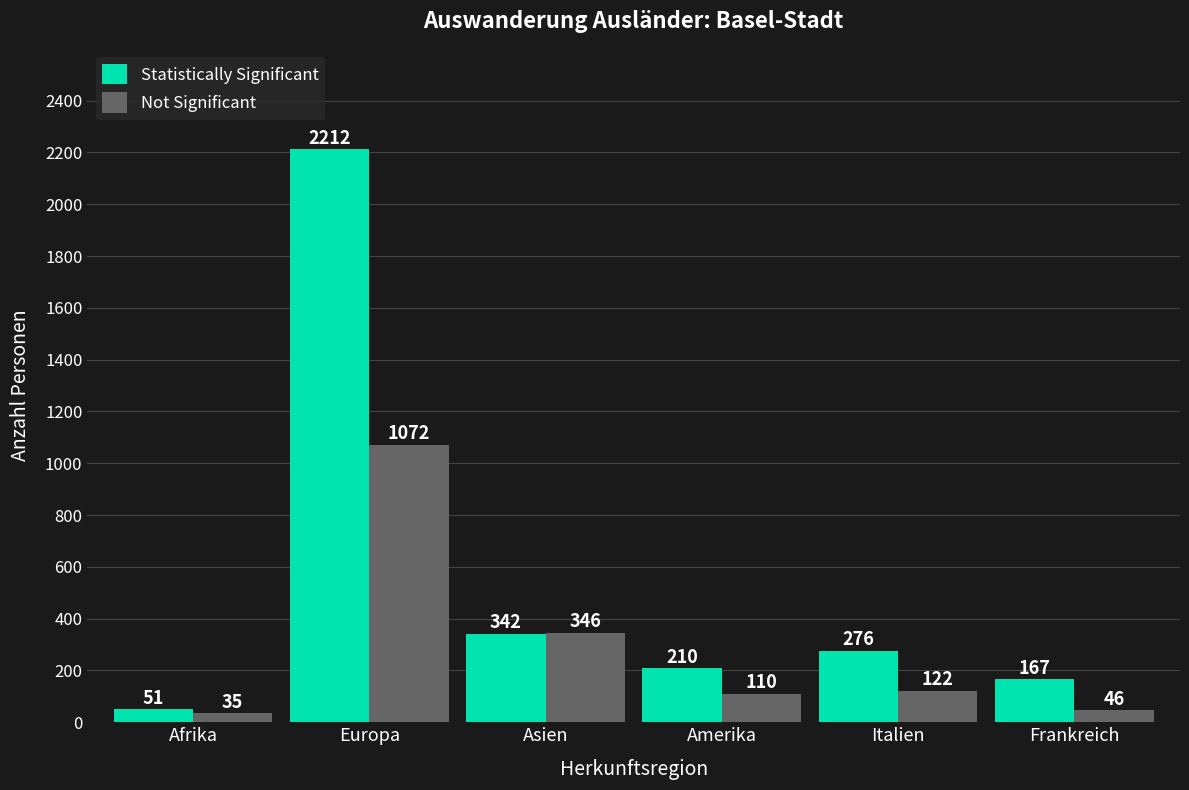

At which label does Statistically Significant first exceed 276?

Europa